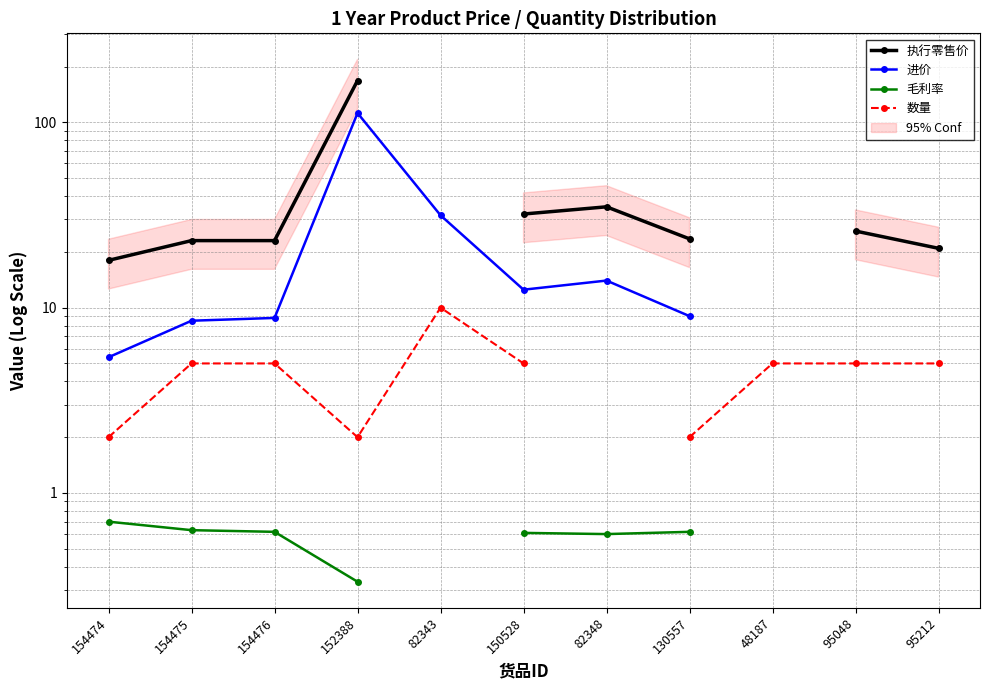

True or false: 毛利率 and 进价 cross at least once.

False